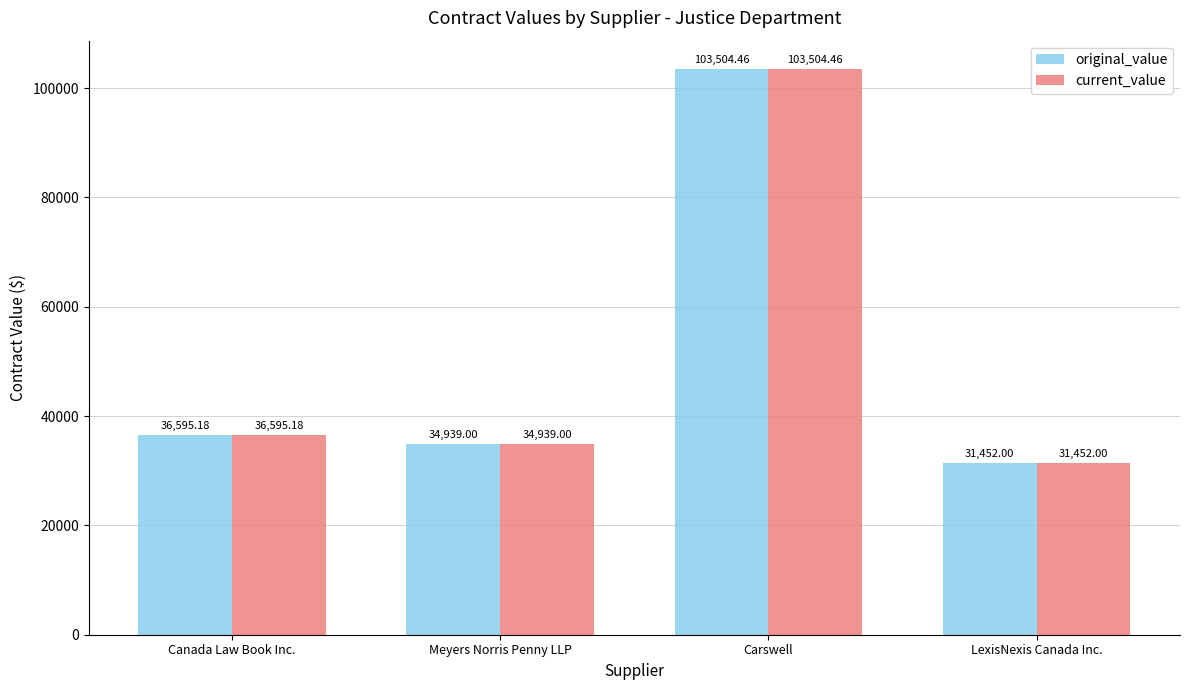

At which label does original_value reach its peak?

Carswell